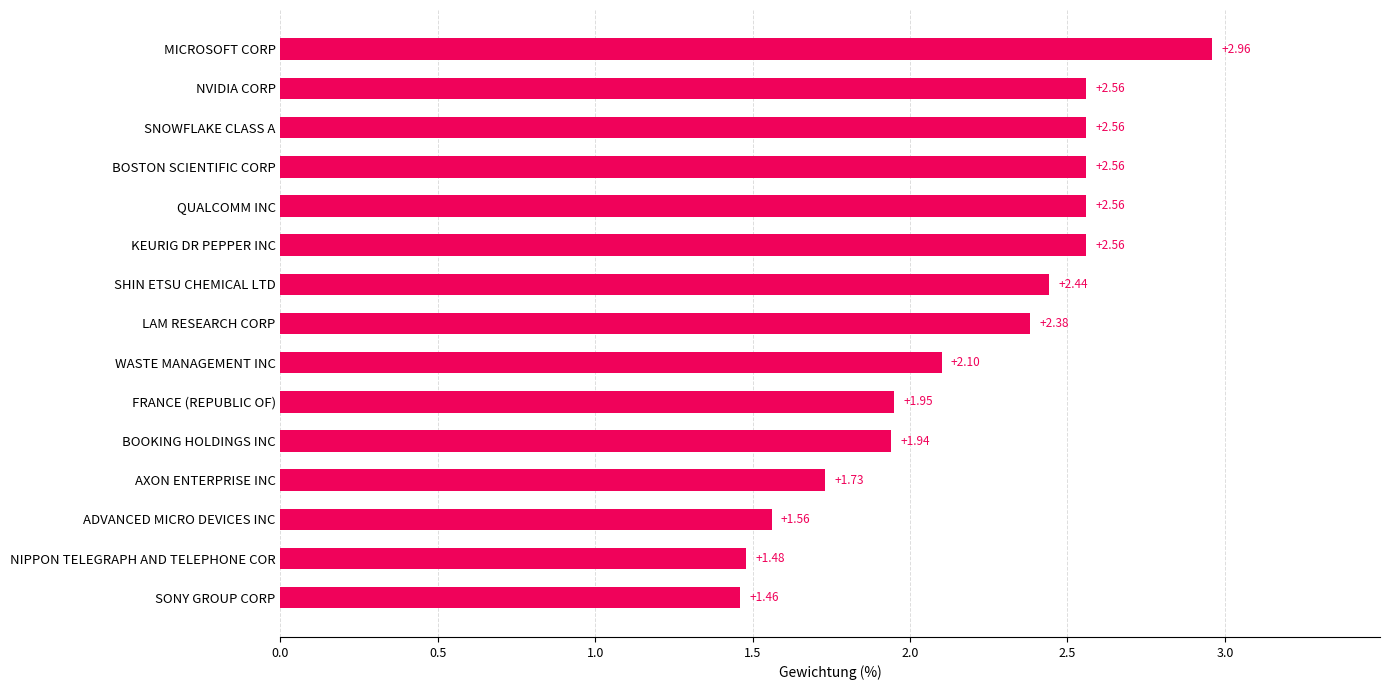

What is the change in value from BOOKING HOLDINGS INC to KEURIG DR PEPPER INC?

+0.6